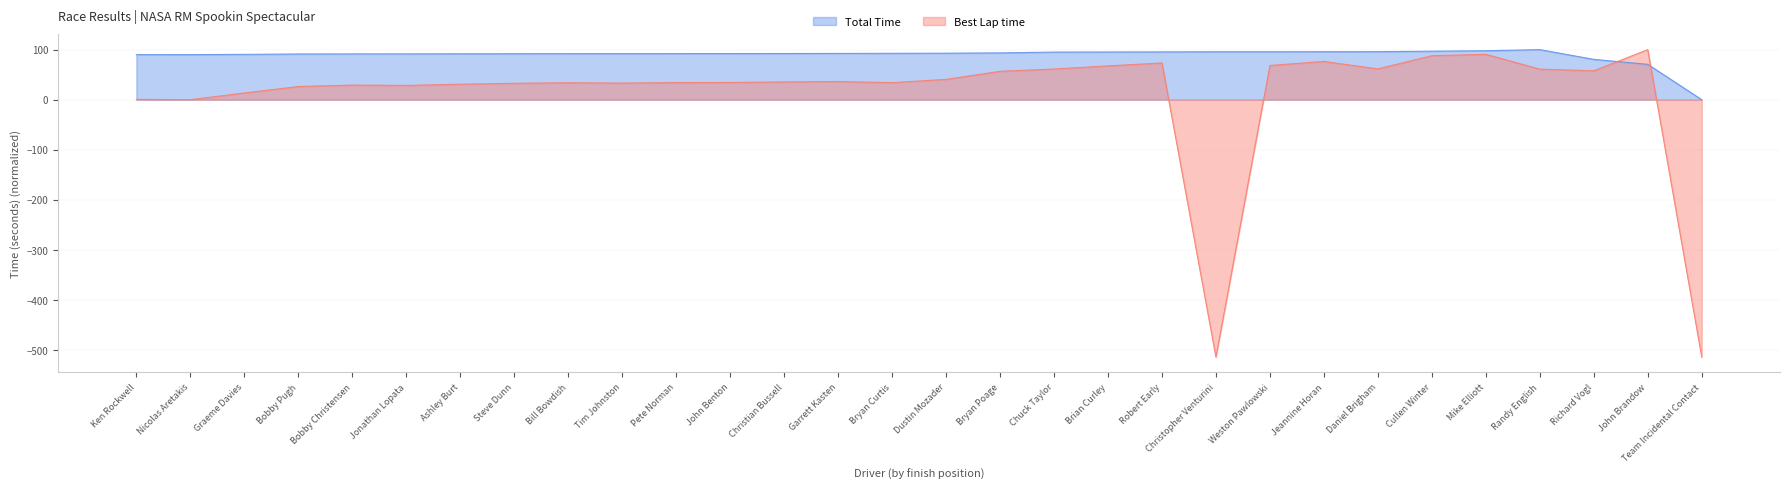

What is the difference between the maximum and minimum values in the Total Time series?

100.0